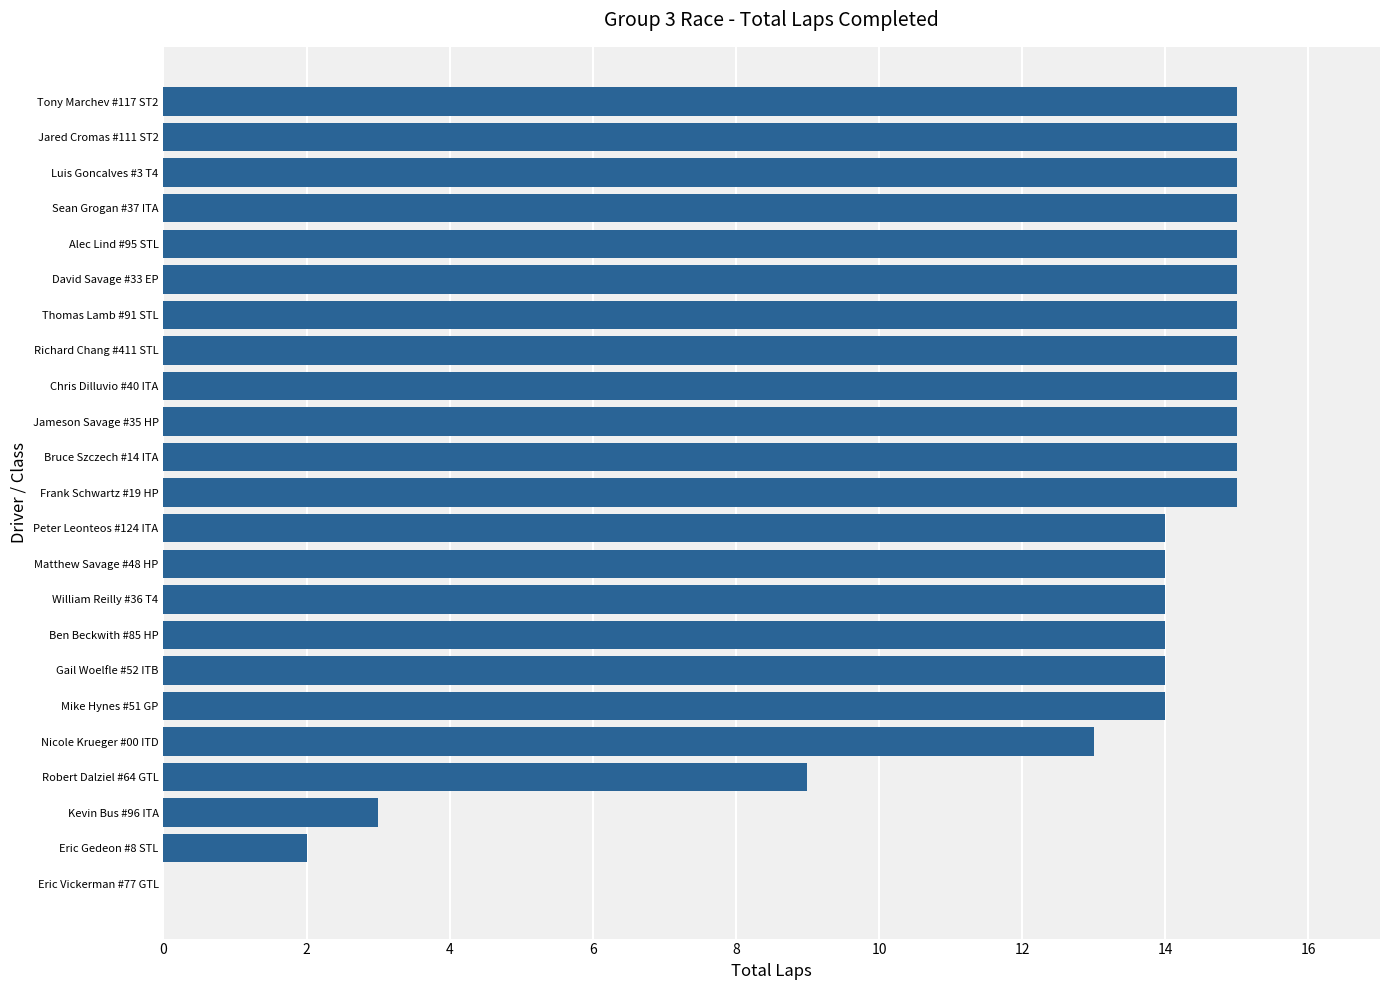

What is the sum of all values?

291